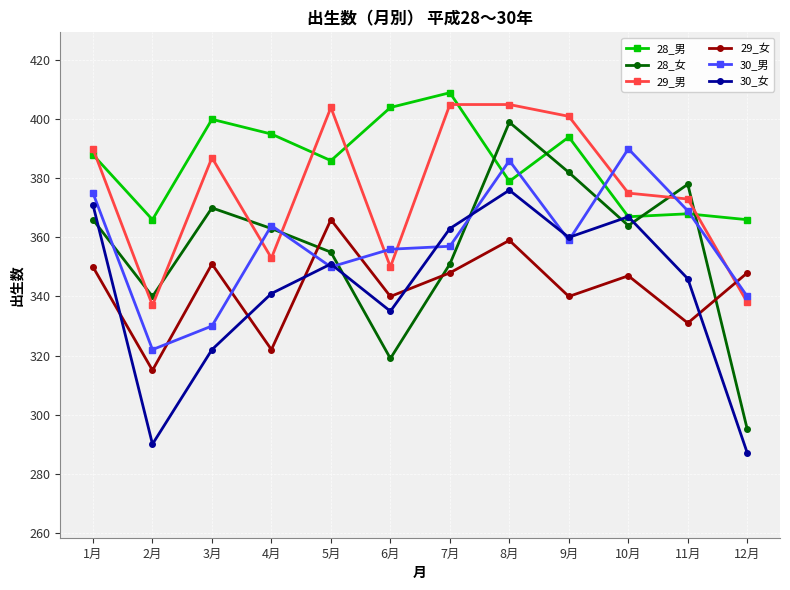

What is the difference between the maximum and minimum values in the 29_男 series?

68